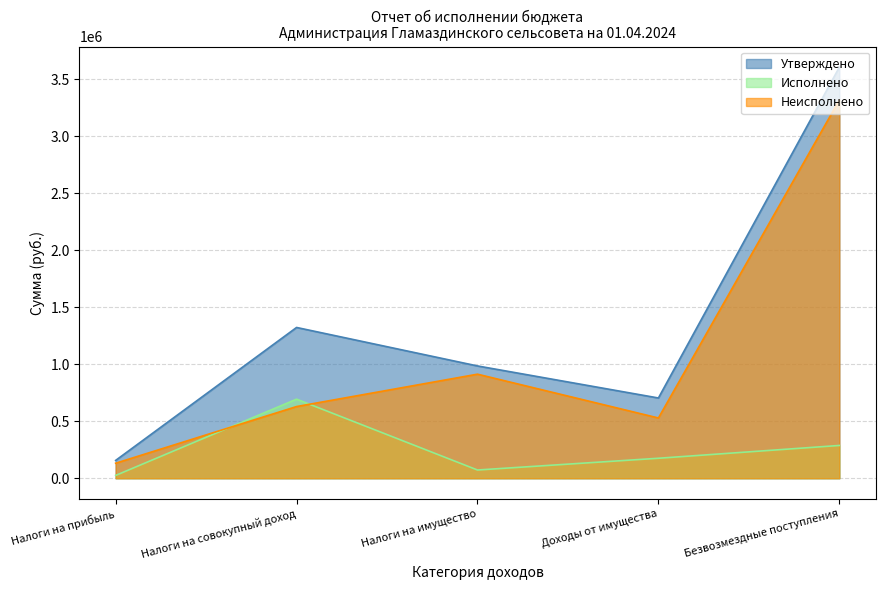

Read the Утверждено value at Налоги на имущество.

984860.0